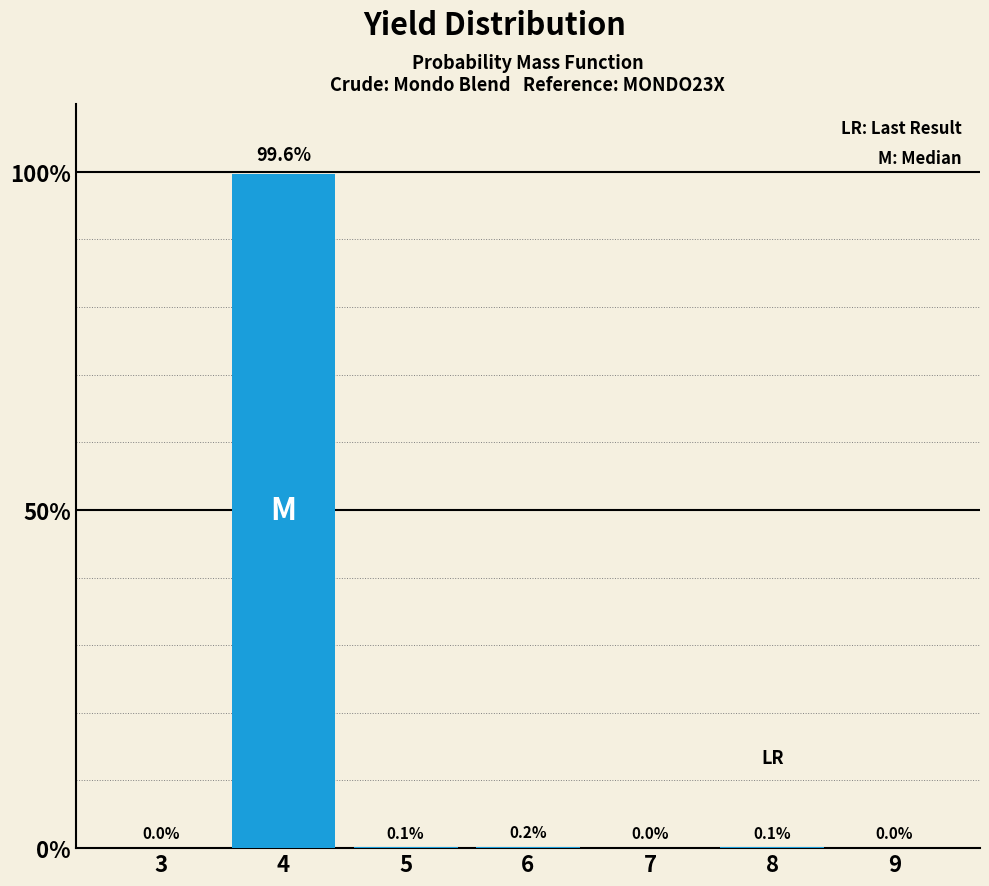

Reading right to left, extract all data points from this chart.

9=0.0	8=0.1	7=0.0	6=0.2	5=0.1	4=99.6	3=0.0